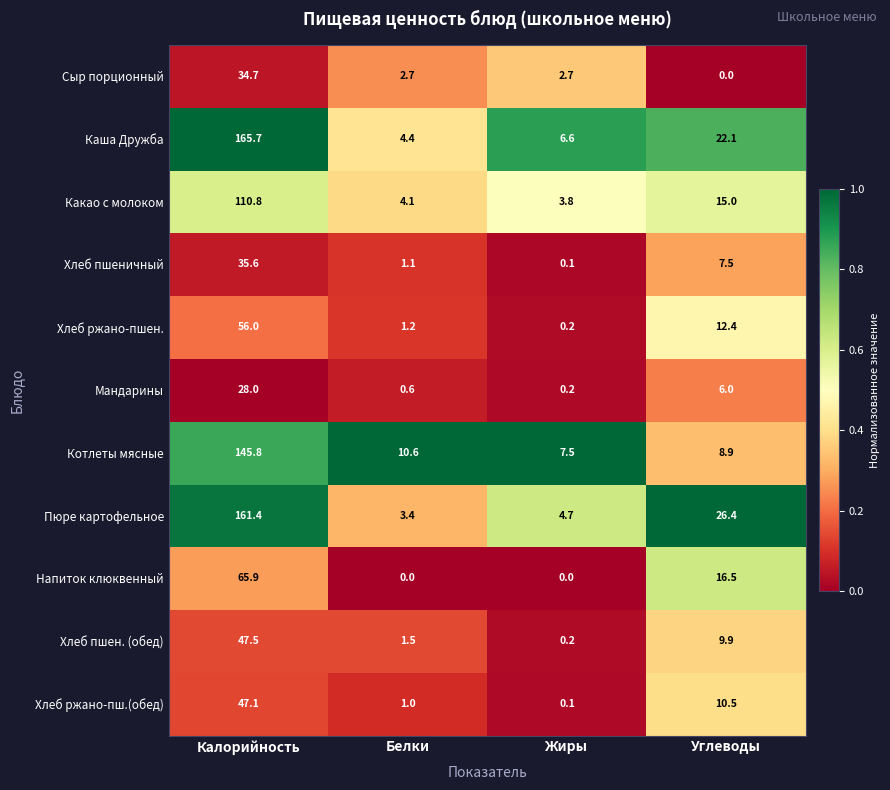

The Пюре картофельное series shows 45.9 at Калорийность. True or false?

False